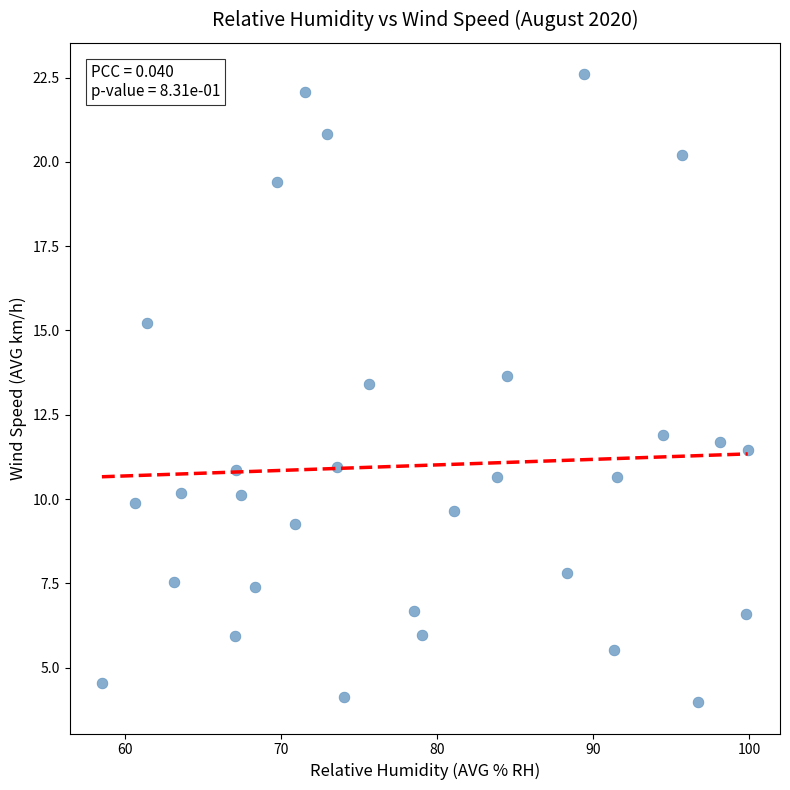

What is the range of Y values (max minus min)?

18.6